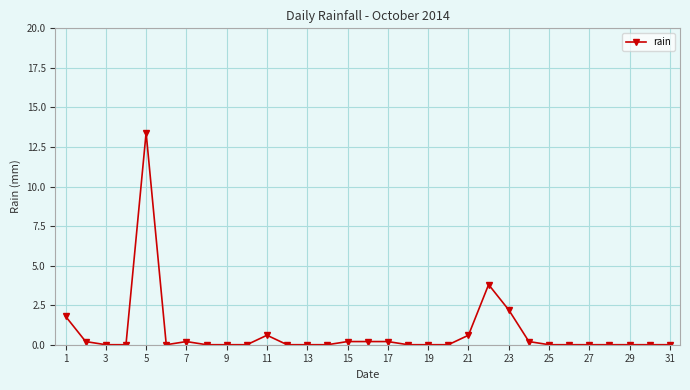

What is the difference between the second highest and second lowest values?

3.8